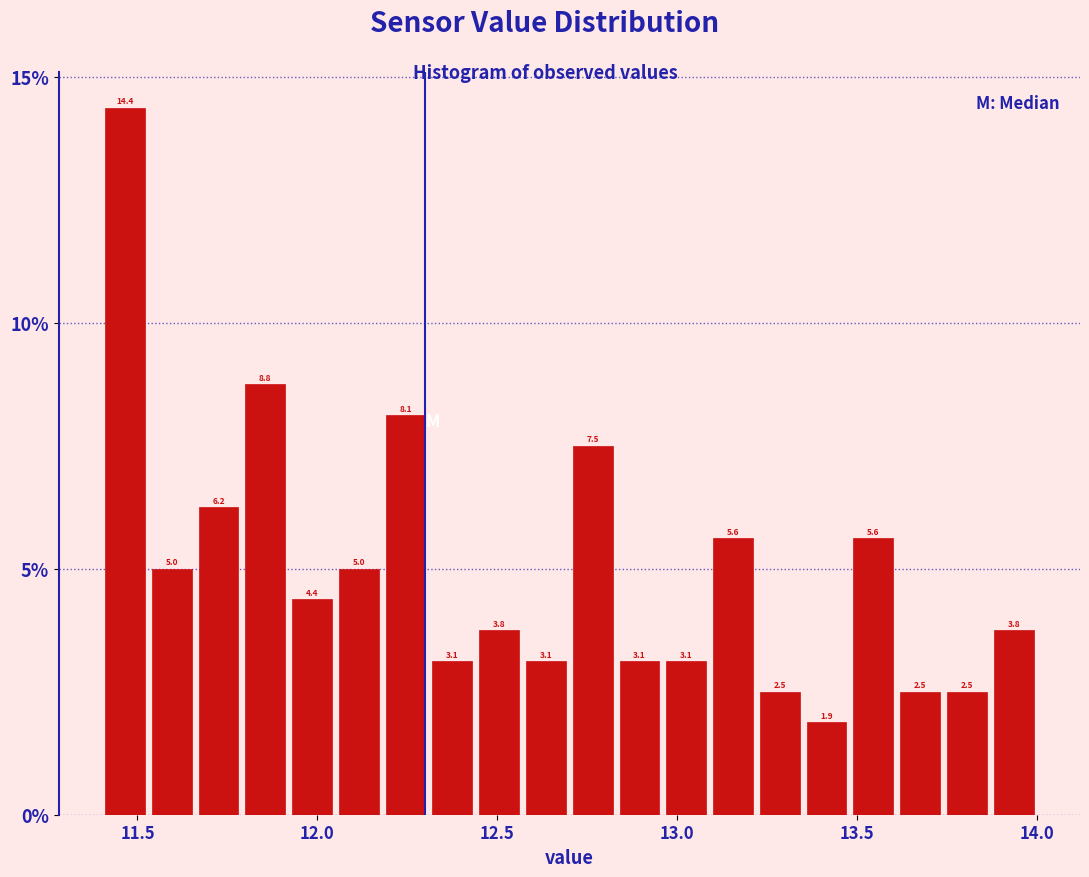

Around what value on the x-axis is the tallest bar? Give the approximate position of its centre, as read against the axis.

11.45